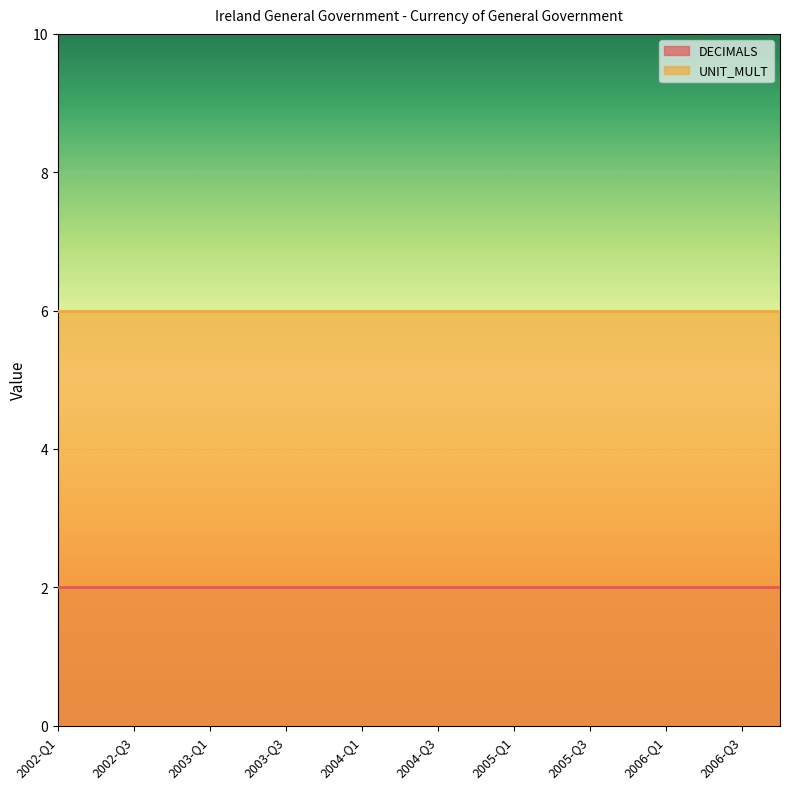

Reading left to right, transcribe all the data shown in this chart.

DECIMALS: 2	2	2	2	2	2	2	2	2	2	2	2	2	2	2	2	2	2	2	2
UNIT_MULT: 6	6	6	6	6	6	6	6	6	6	6	6	6	6	6	6	6	6	6	6